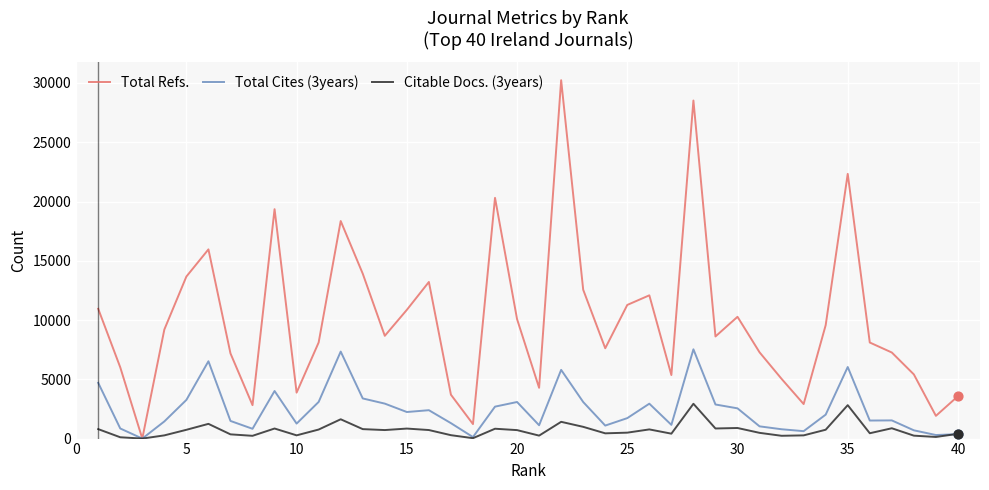

Which series has the largest total across all categories?

Total Refs.